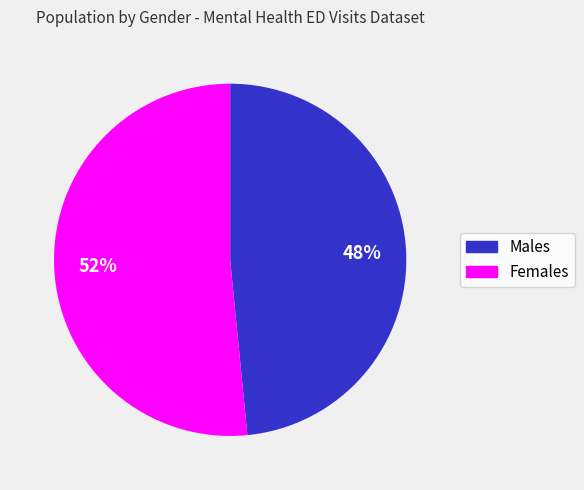

To the nearest percent, what is the average slice percentage?

50%